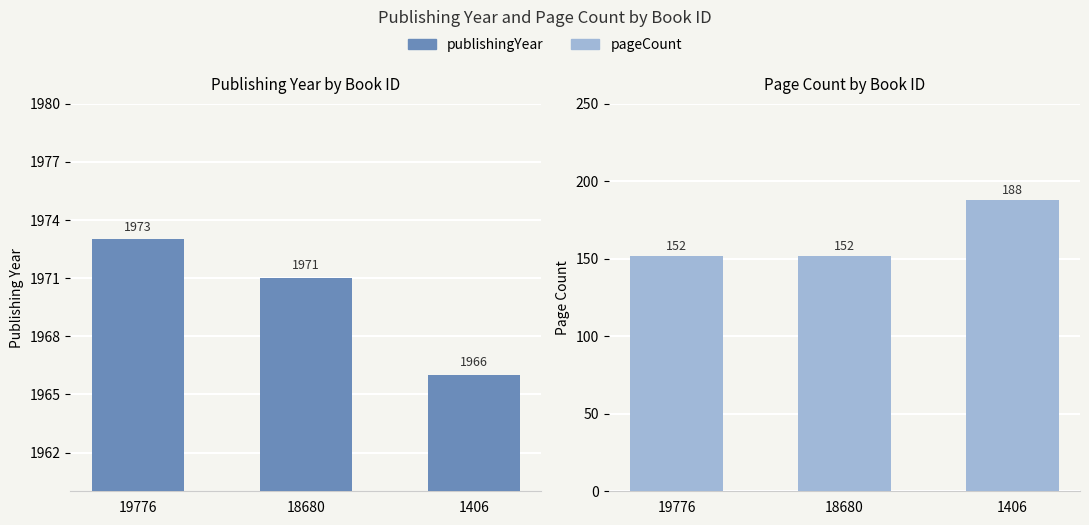

What is the spread (max minus min) of values at 19776?

1821